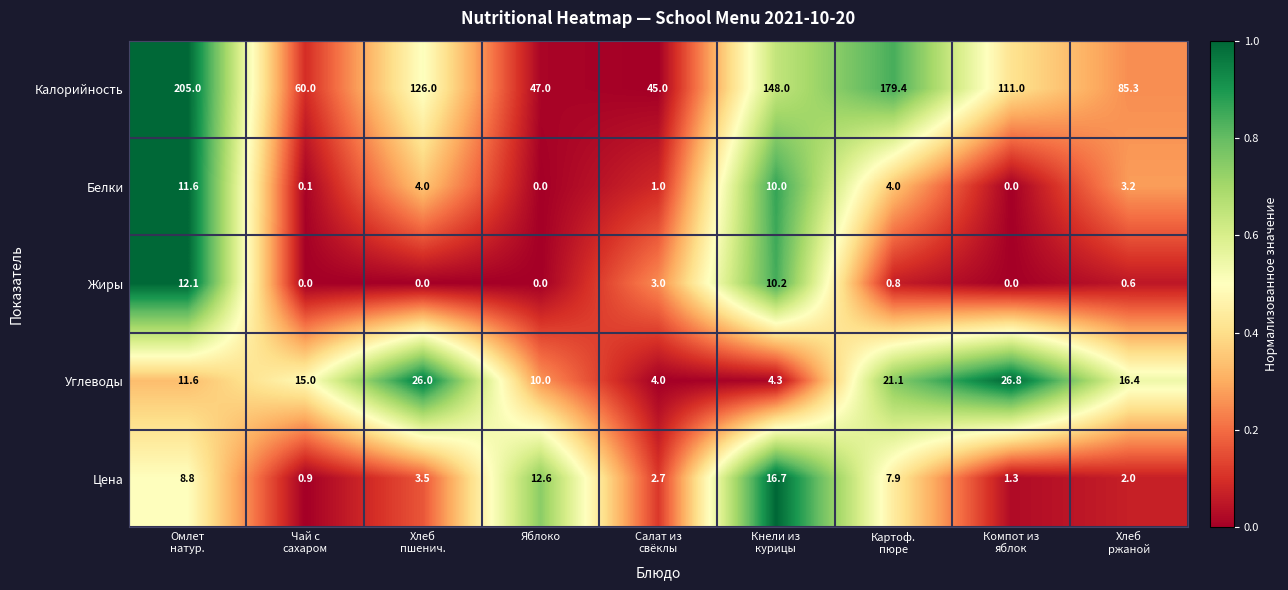

What is the difference between the second highest and second lowest values in the Жиры series?

10.2